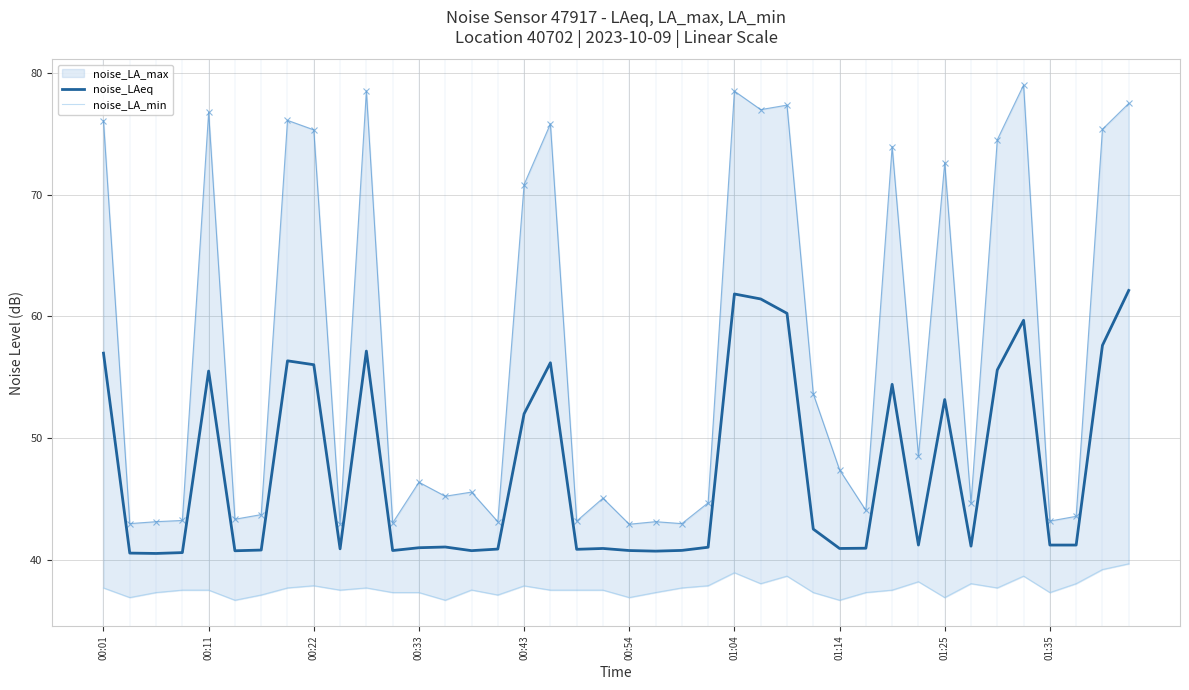

Is it true that noise_LAeq equals 20.3 at 18?

False